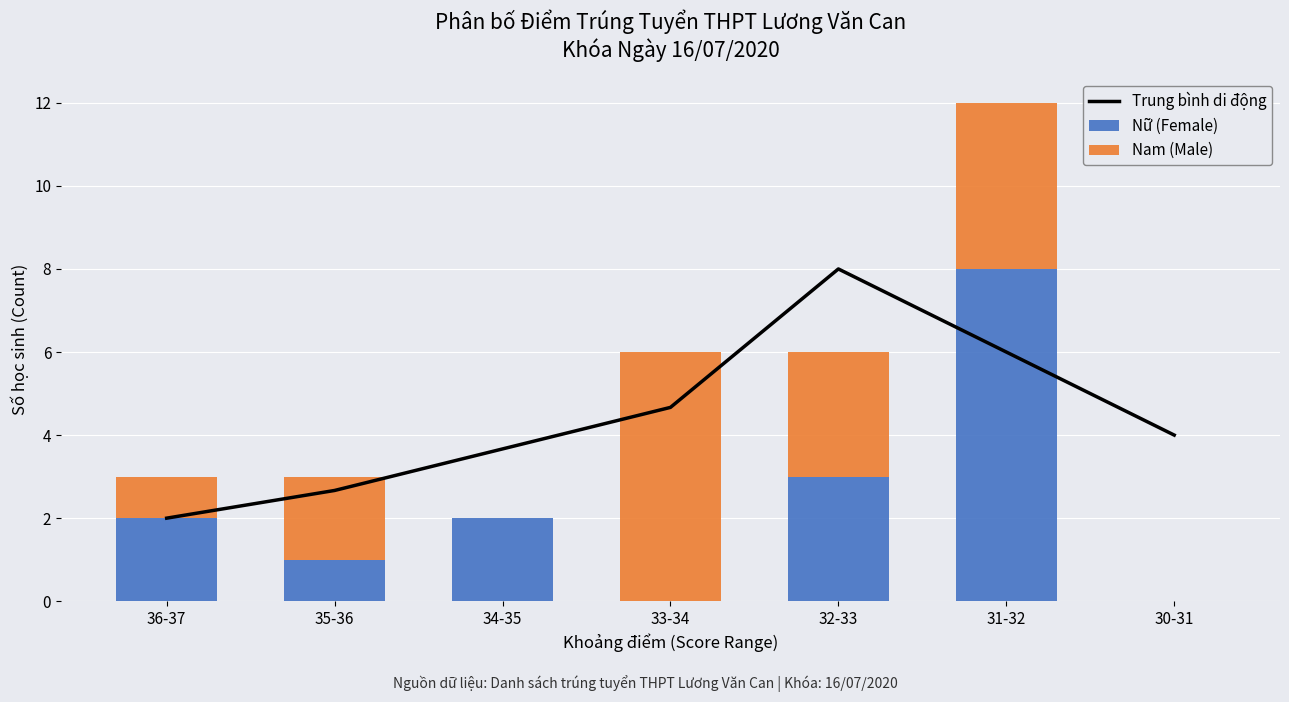

How many values in the Nữ (Female) series exceed 2?

2